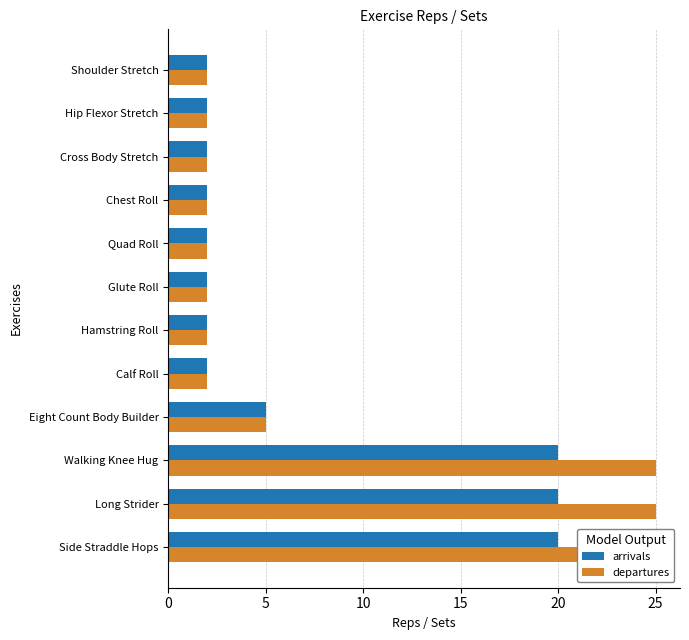

Rank the series by their average value, from highest to lowest.

departures, arrivals